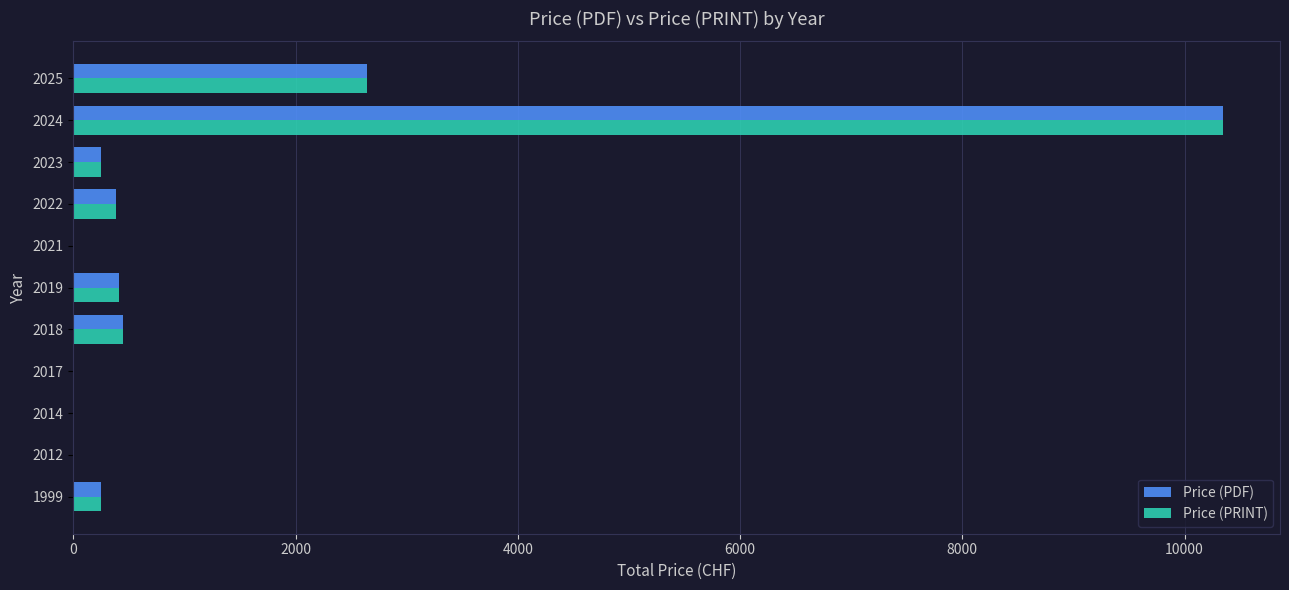

At which label is Price (PDF) closest to 5171?

2025